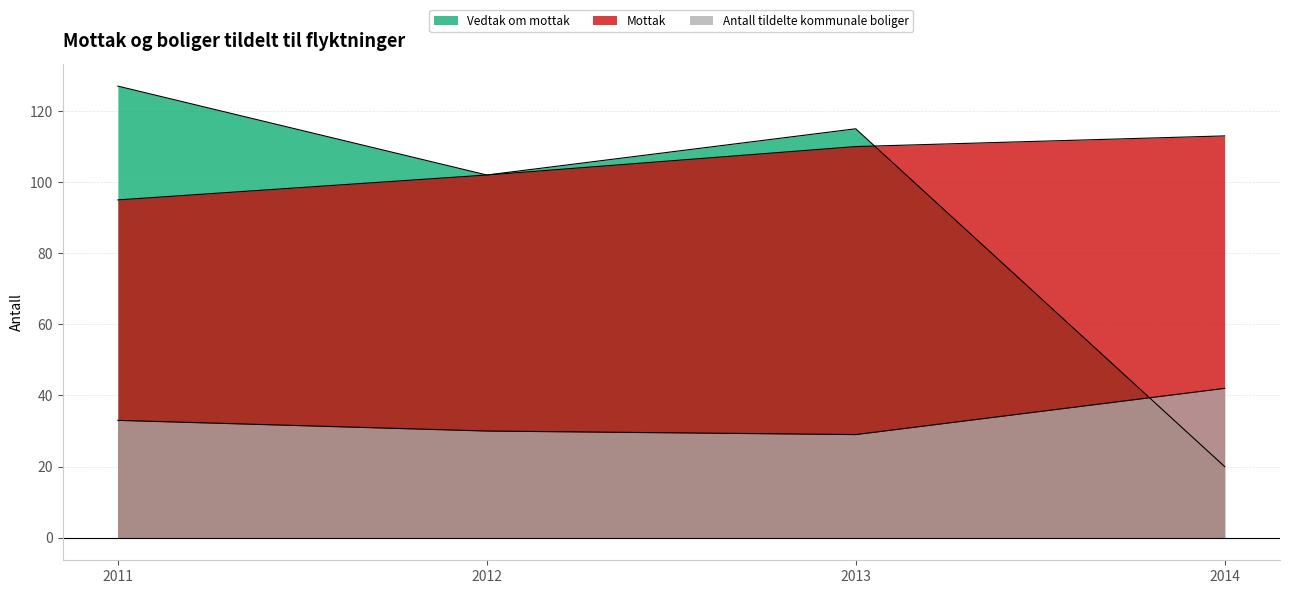

True or false: Mottak and Antall tildelte kommunale boliger intersect in this chart.

False